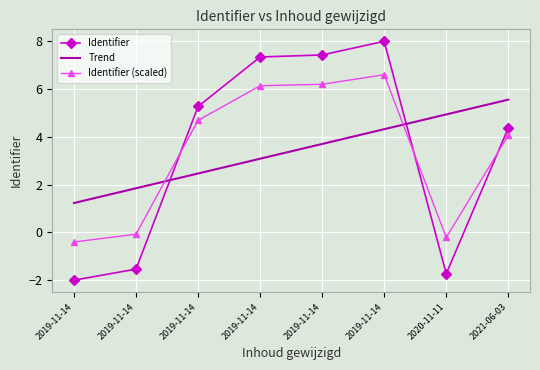

Between 2019-11-14 and 2019-11-14, which is larger?

2019-11-14